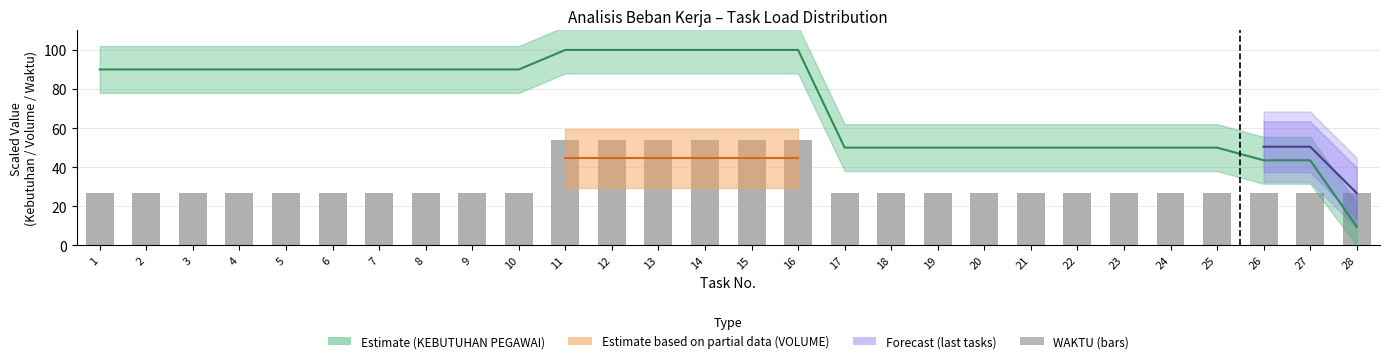

How many data points does each series have?

28